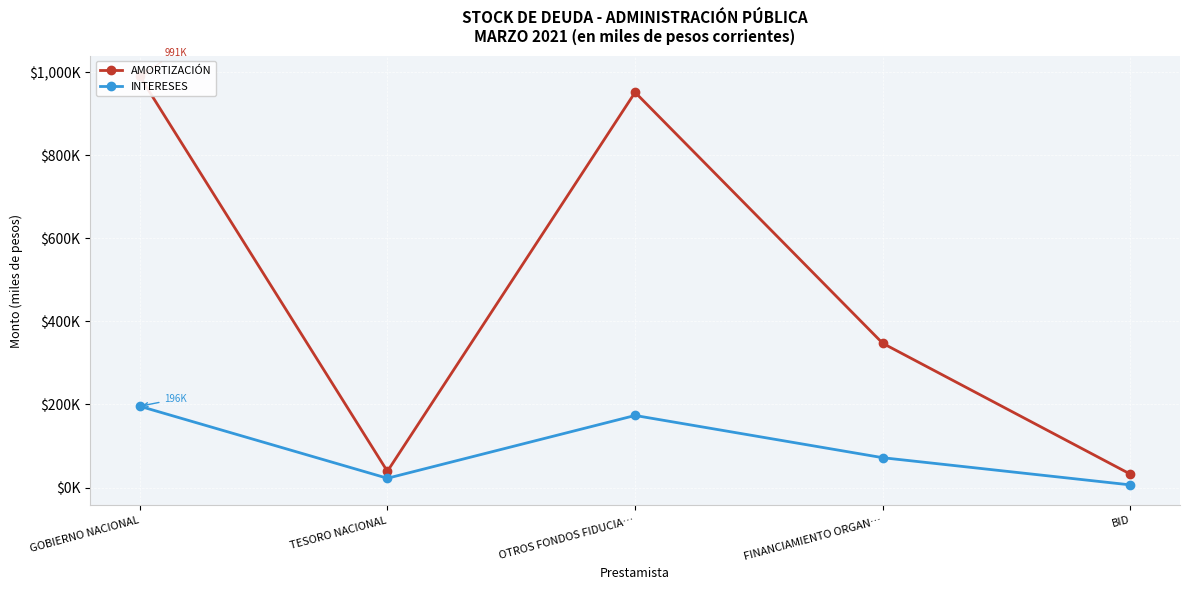

Rank the series by their average value, from highest to lowest.

AMORTIZACIÓN, INTERESES